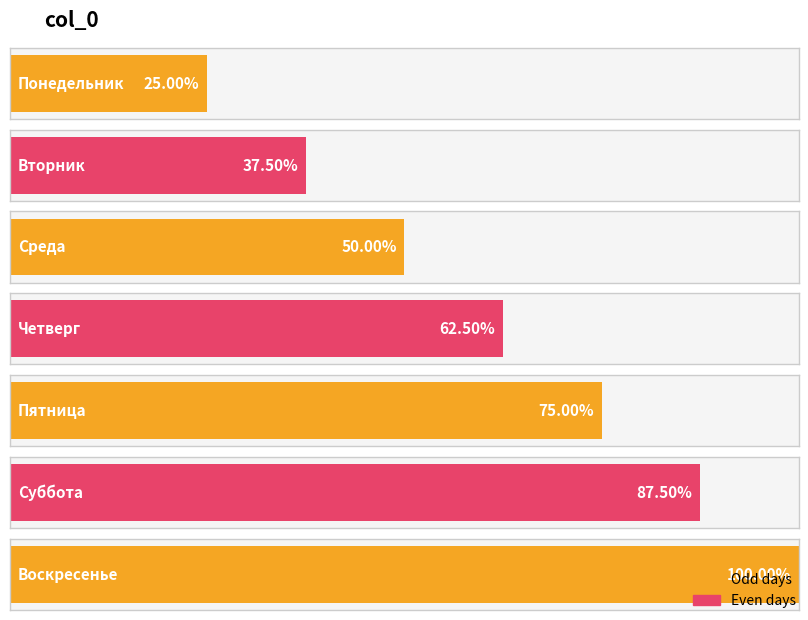

How many bars are there in total?

7